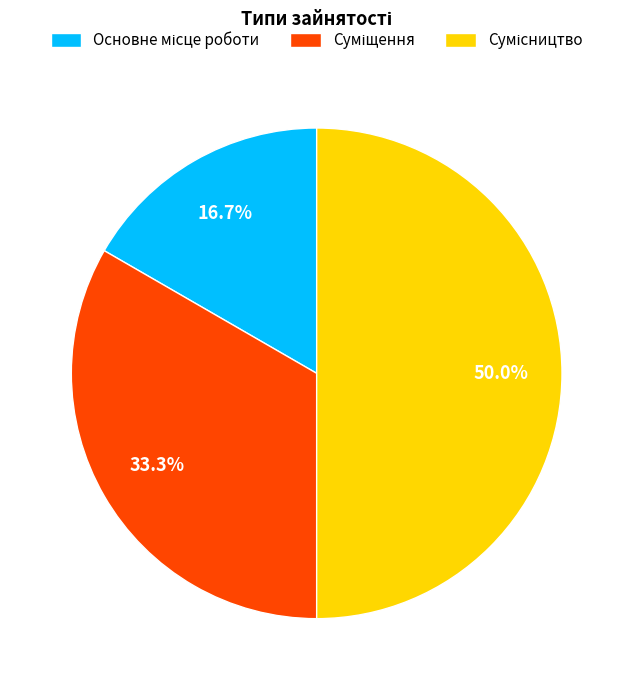

What percentage is NOT represented by Основне місце роботи?

83.3%